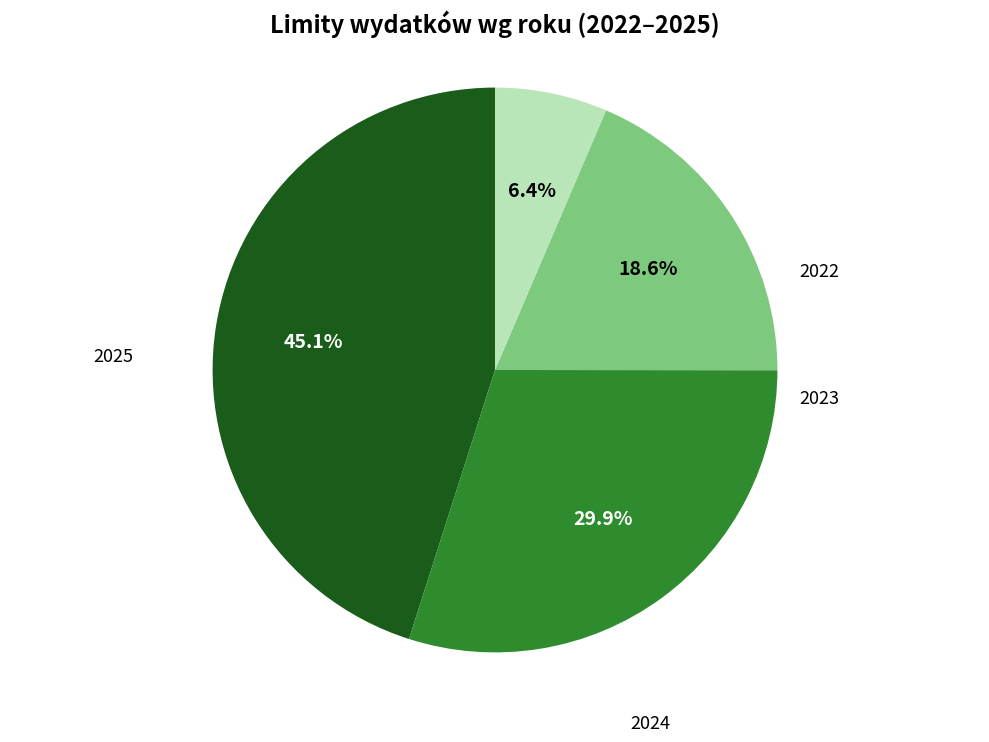

Does 2022 account for over 50% of the chart?

No